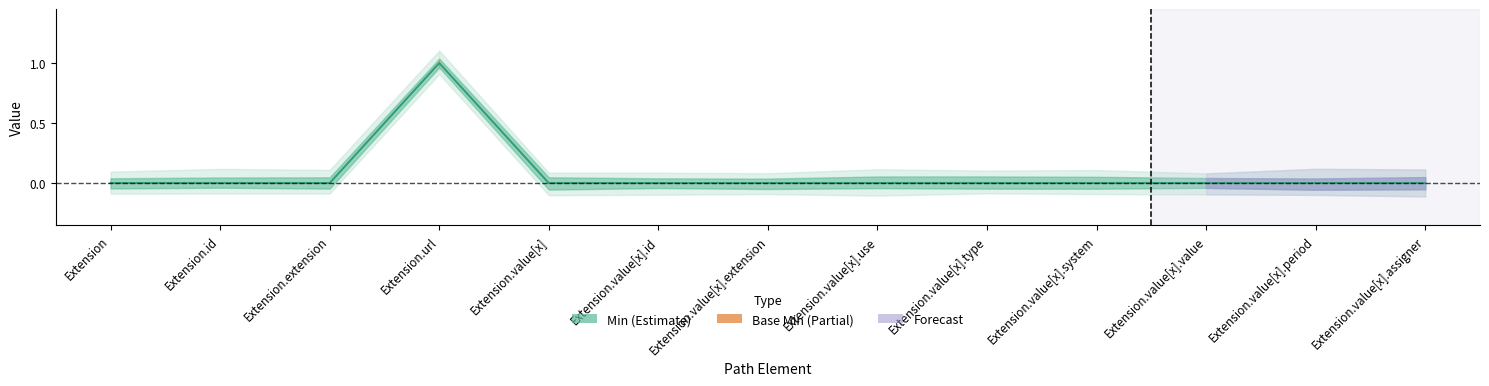

Which series has the widest spread of values?

Min